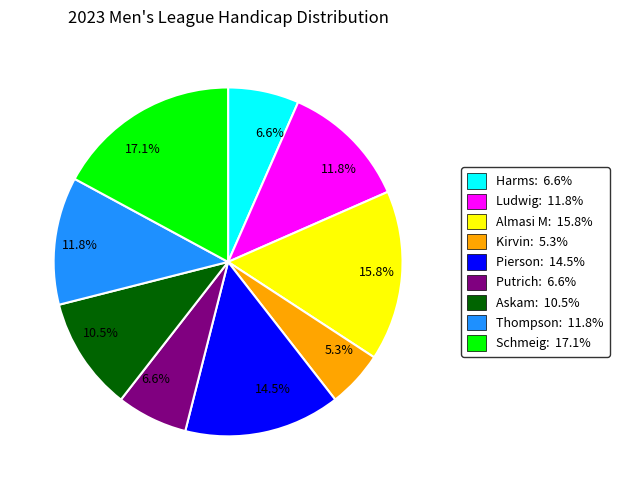

Is there any slice that represents more than half of the pie?

No